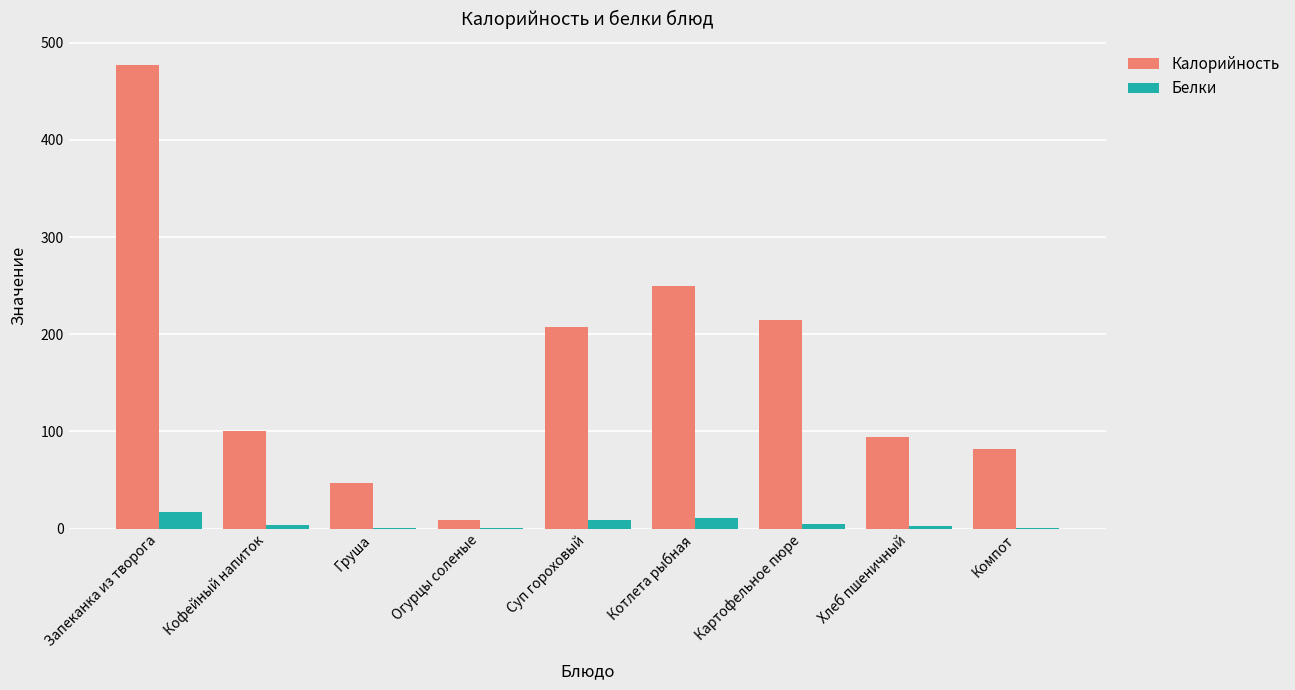

True or false: Калорийность has a value of 81.6 at Компот.

True